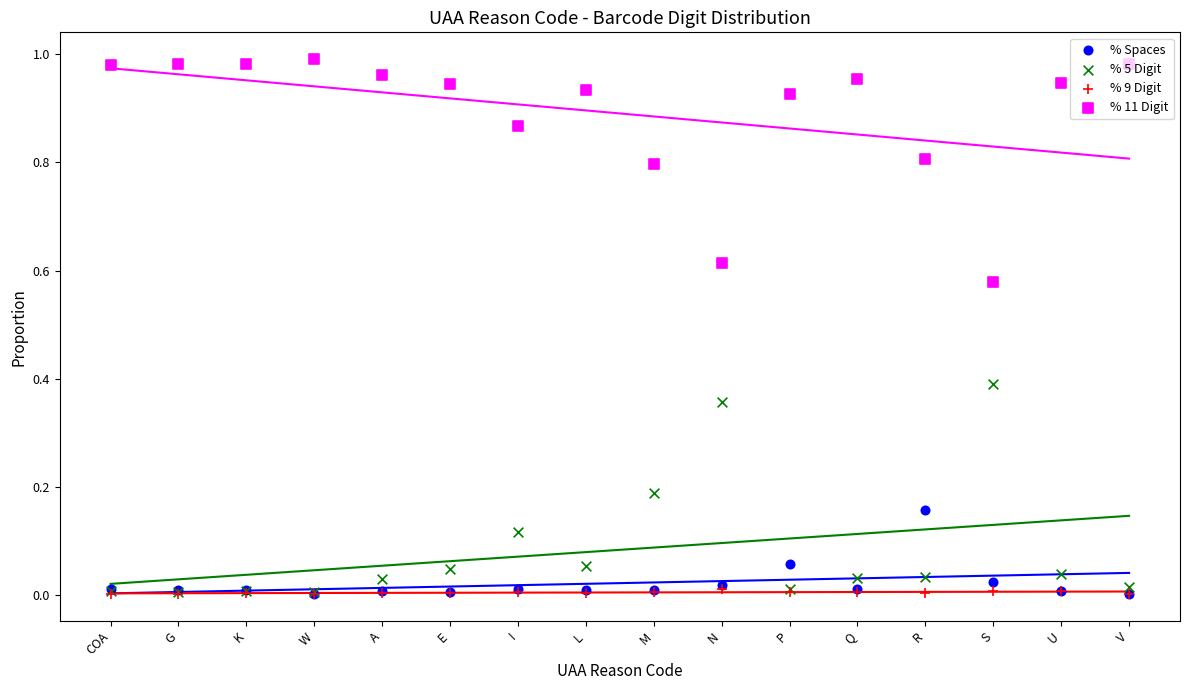

Which series contains the lowest Y value?

% 9 Digit